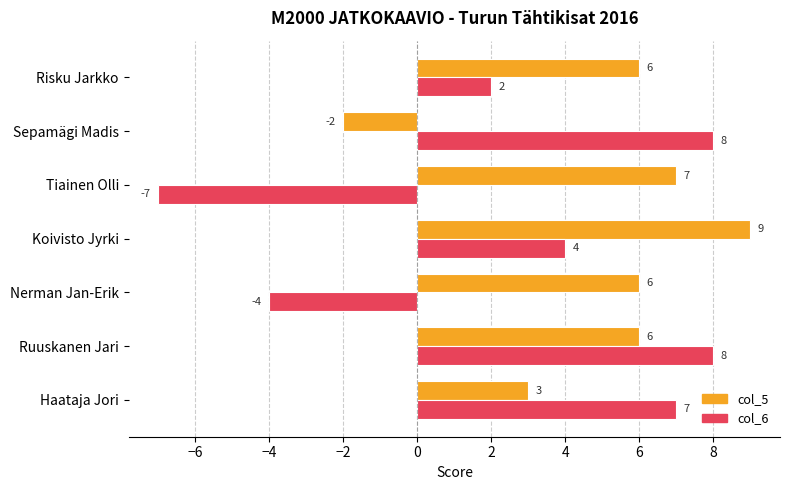

What is the total value across all series at Haataja Jori?

10